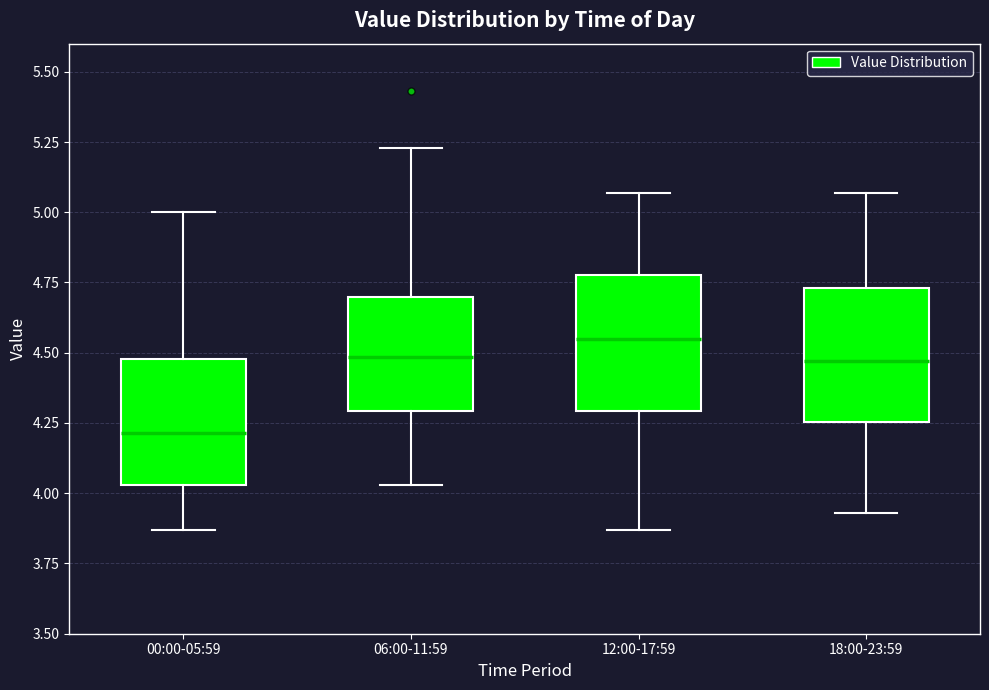

Reading left to right, read every box against the y-axis: the position of its median line, the range the box covers, and the ends of its whiskers. The values are not printed on the chart, so give them approximately, as read against the axis.

00:00-05:59: median 4.20, box 4.05 to 4.50, whiskers 3.85 to 5.00
06:00-11:59: median 4.50, box 4.30 to 4.70, whiskers 4.05 to 5.25
12:00-17:59: median 4.55, box 4.30 to 4.80, whiskers 3.85 to 5.05
18:00-23:59: median 4.45, box 4.25 to 4.75, whiskers 3.95 to 5.05